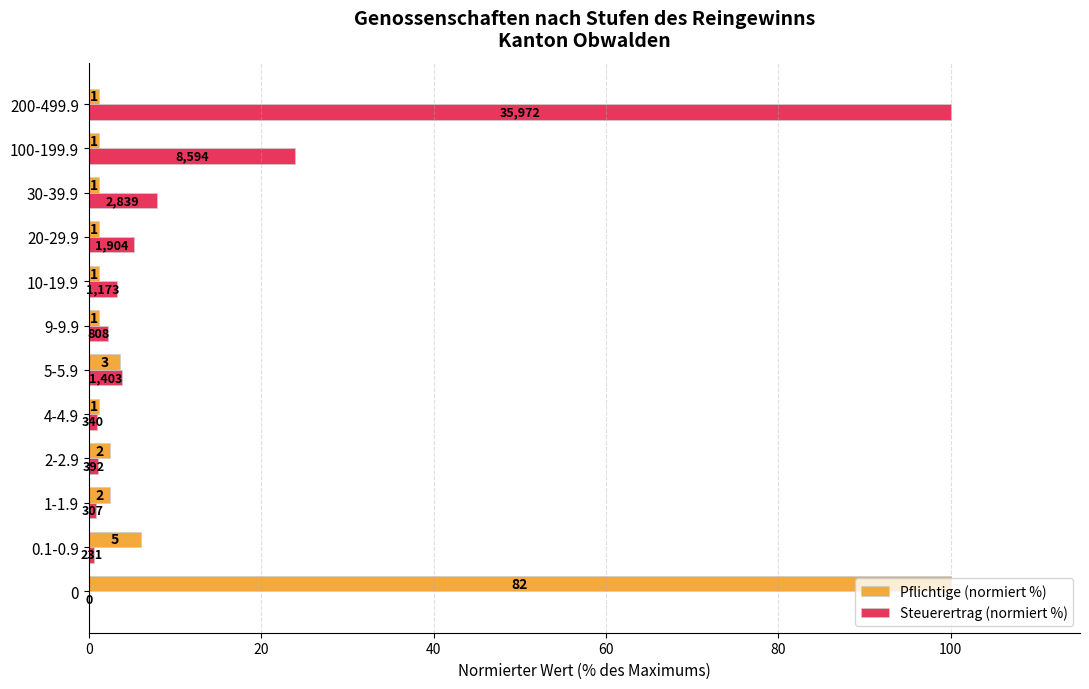

What are all the series names shown in the legend?

Pflichtige (normiert %), Steuerertrag (normiert %)